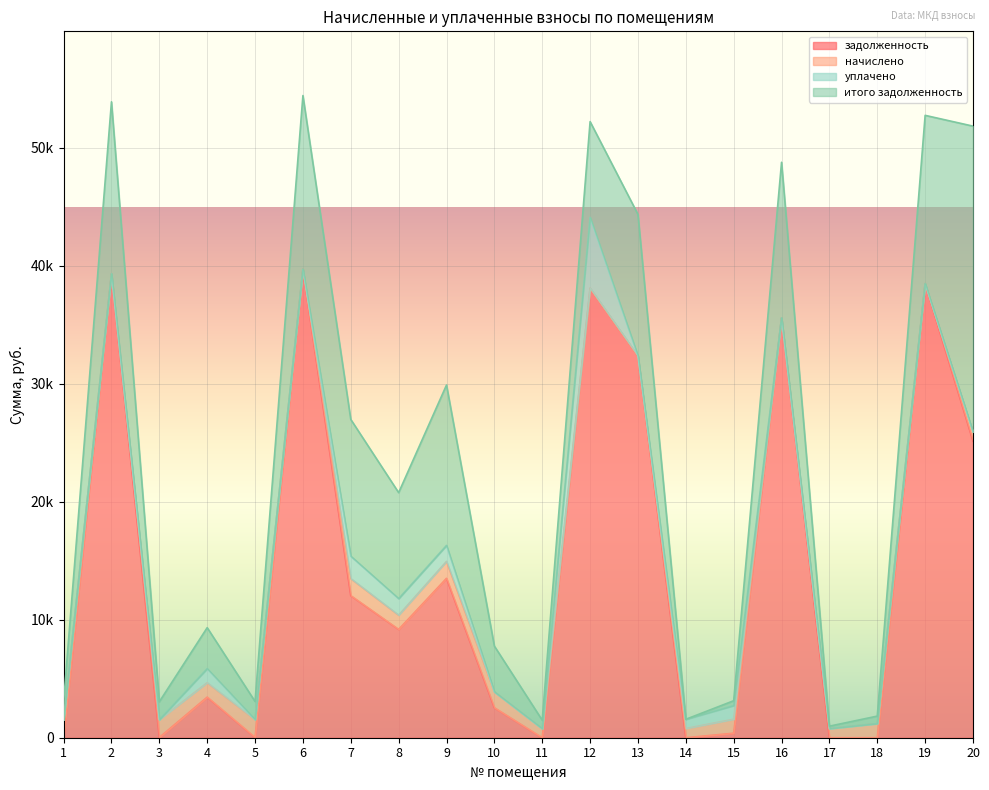

What are all the series names shown in the legend?

задолженность, начислено, уплачено, итого задолженность